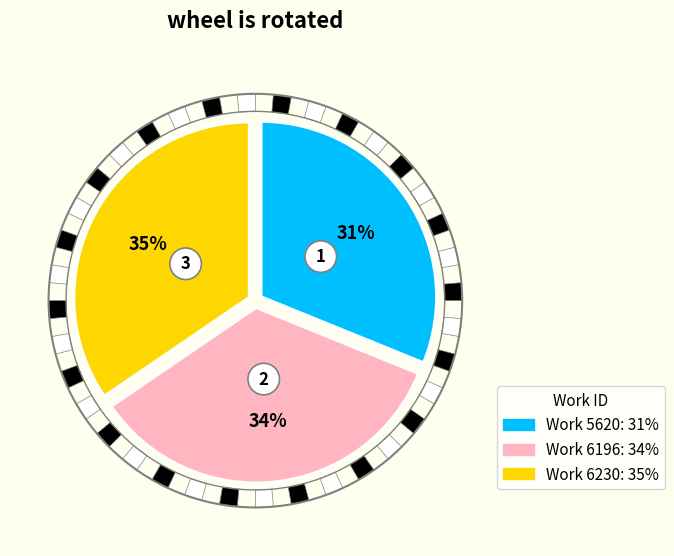

Is Work 6230 the majority of the pie?

No